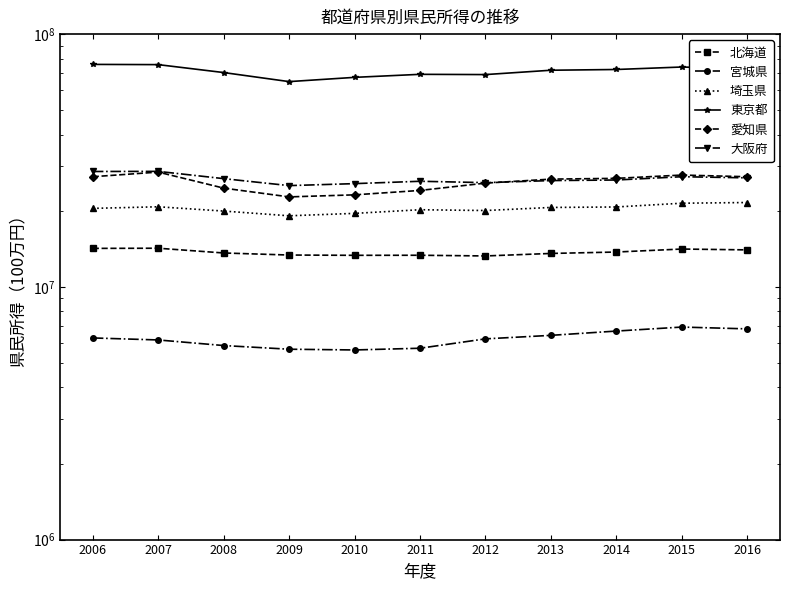

Which series has the widest spread of values?

東京都